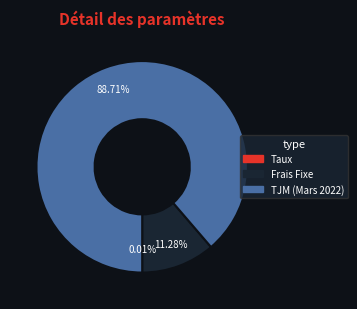

What is the majority slice?

TJM (Mars 2022)